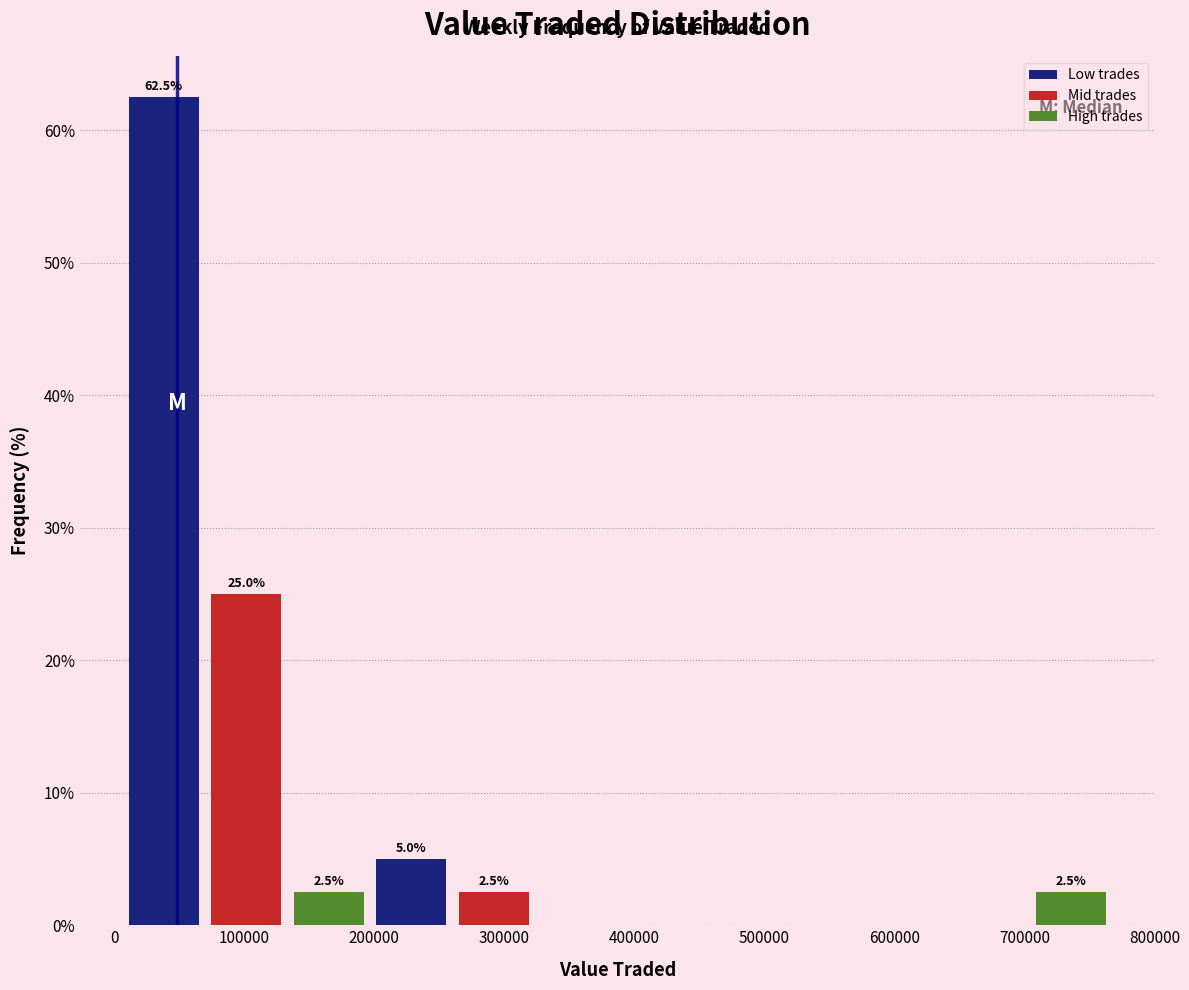

Over which range of the x-axis is the bar tallest?

10000 to 70000